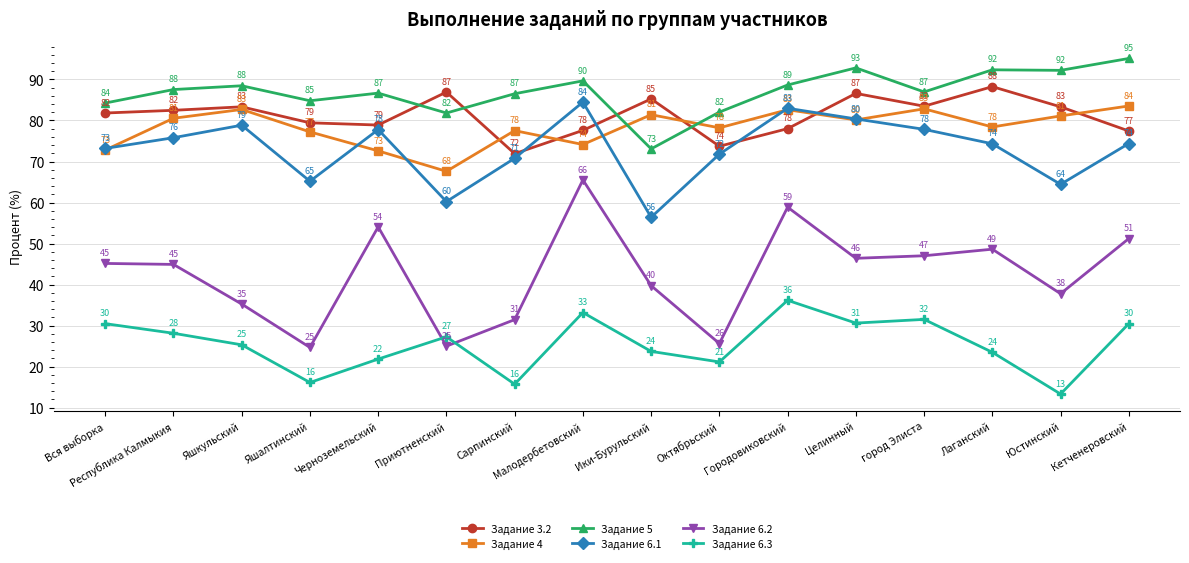

How many data points in Задание 6.2 are above 45?

8